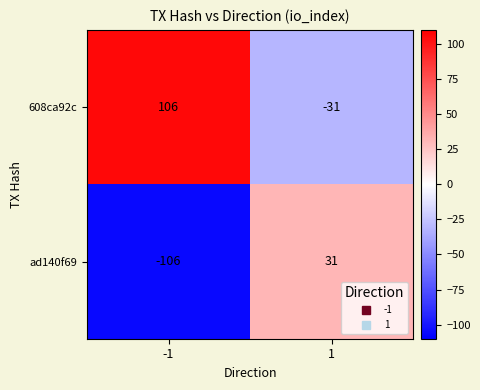

What is the greatest value displayed?

106